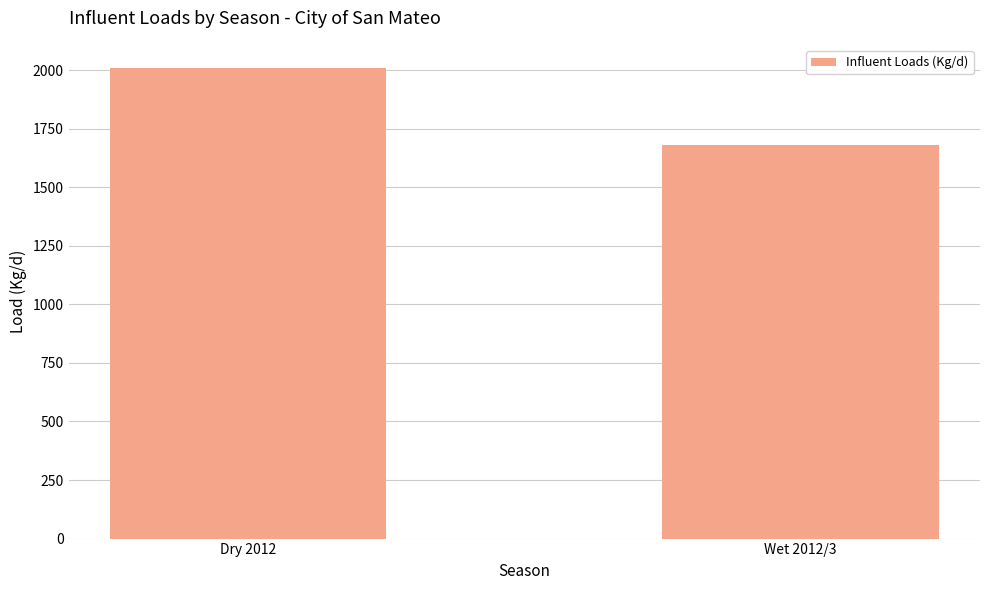

Approximately how many times larger is the value at Dry 2012 compared to Wet 2012/3?

1.2